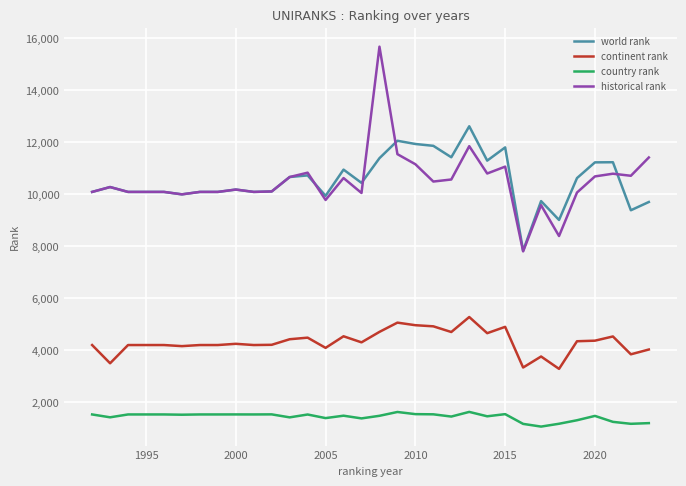

True or false: continent rank and world rank cross at least once.

False